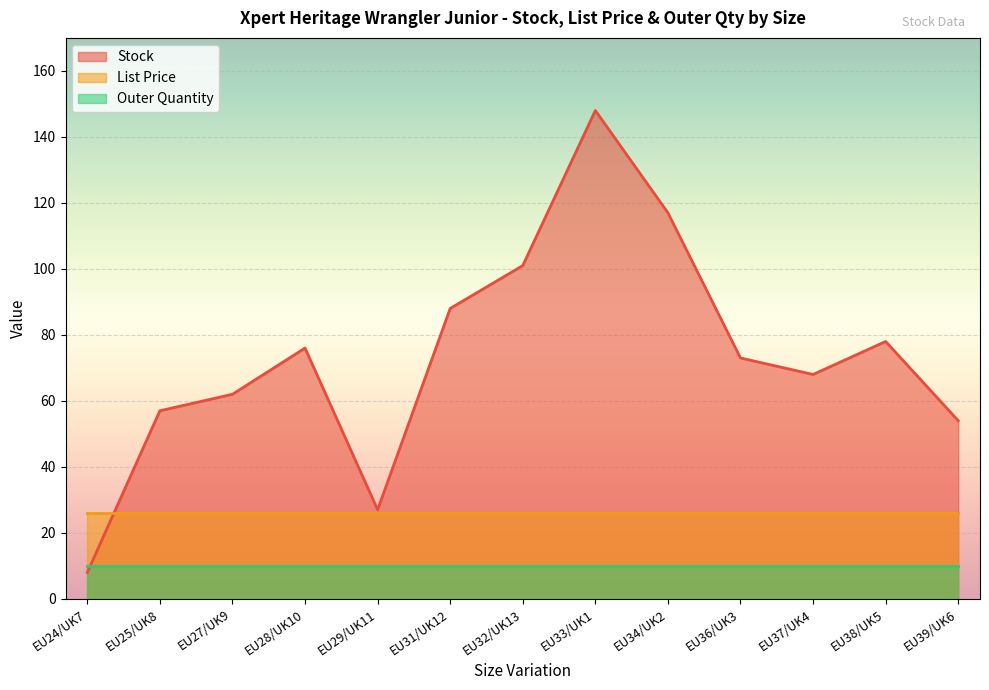

What is the sum of all Outer Quantity values?

130.0